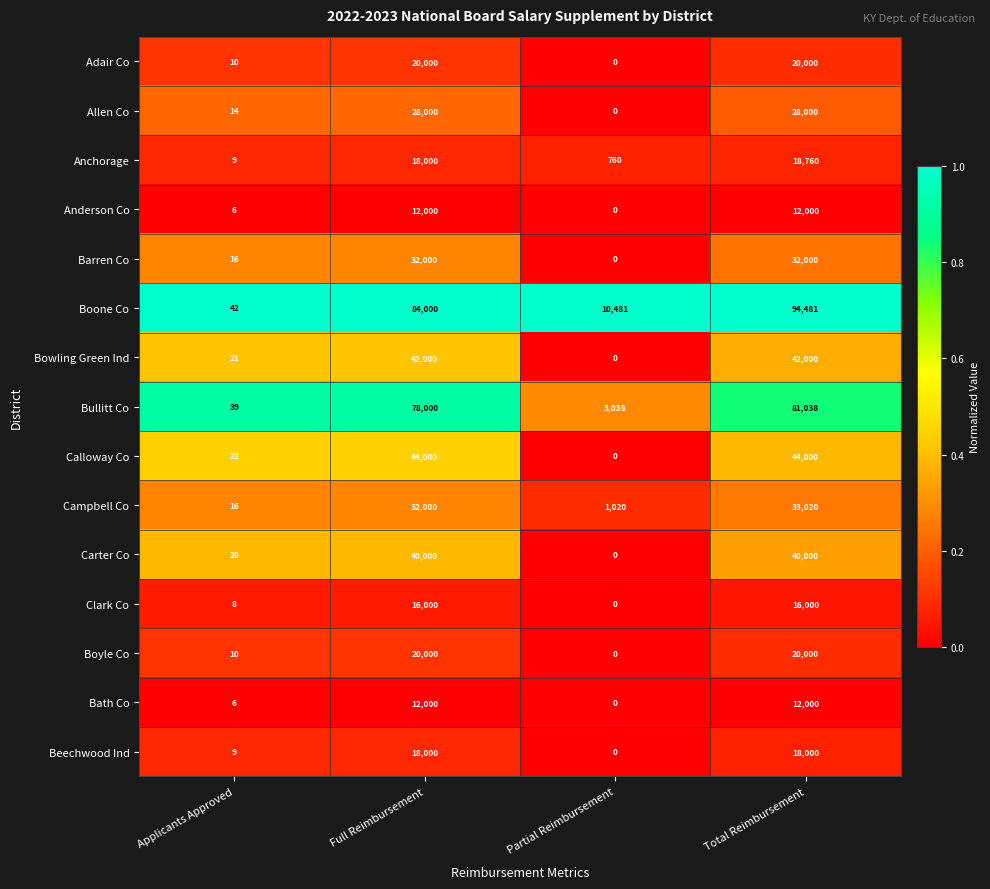

What is the highest value of the Bullitt Co series?

81038